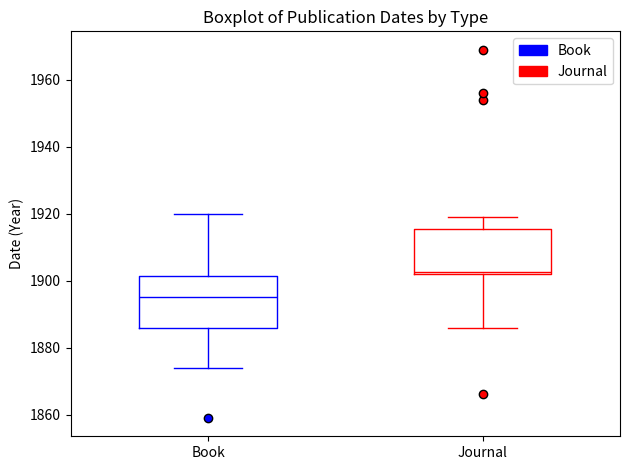

Reading left to right, transcribe this box plot: for each box, give where its median line is, the range the box spans, and where its two whiskers end, as read against the y-axis. The values are not printed on the chart, so give them approximately, as read against the axis.

Book: median 1896, box 1886 to 1902, whiskers 1874 to 1920
Journal: median 1902, box 1902 to 1916, whiskers 1886 to 1920